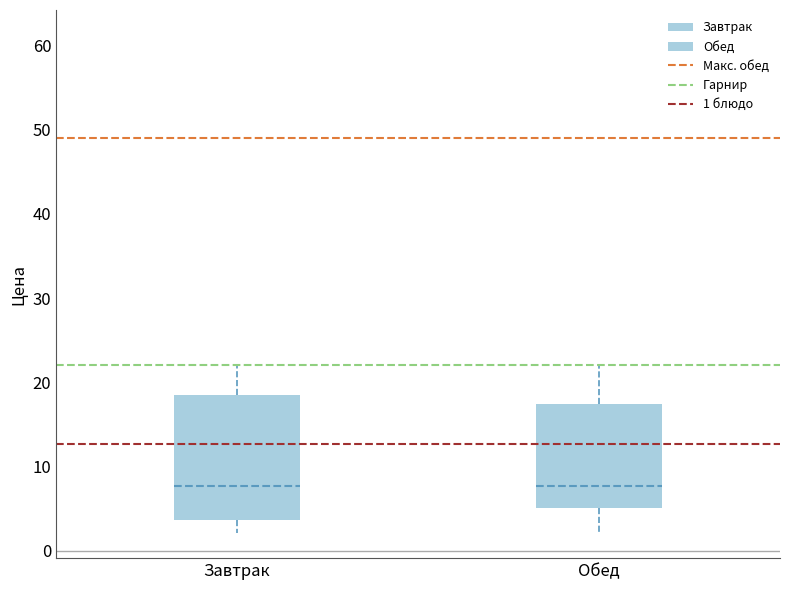

Reading left to right, transcribe this box plot: for each box, give where its median line is, the range the box spans, and where its two whiskers end, as read against the y-axis. The values are not printed on the chart, so give them approximately, as read against the axis.

Завтрак: median 8, box 4 to 18, whiskers 2 to 22
Обед: median 8, box 5 to 17, whiskers 2 to 22